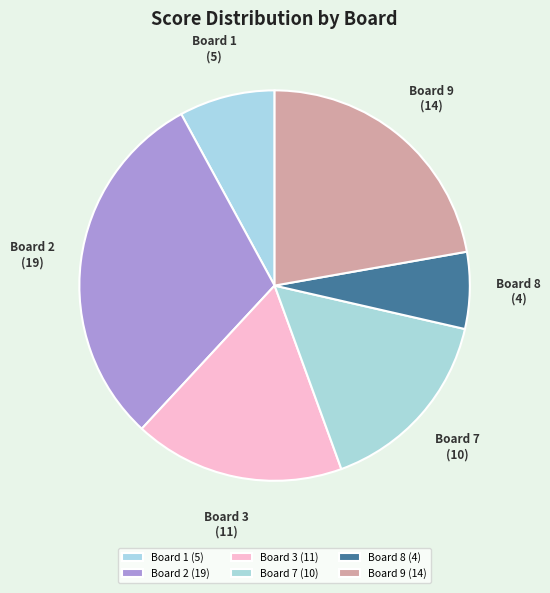

Is there a majority slice in this chart?

No